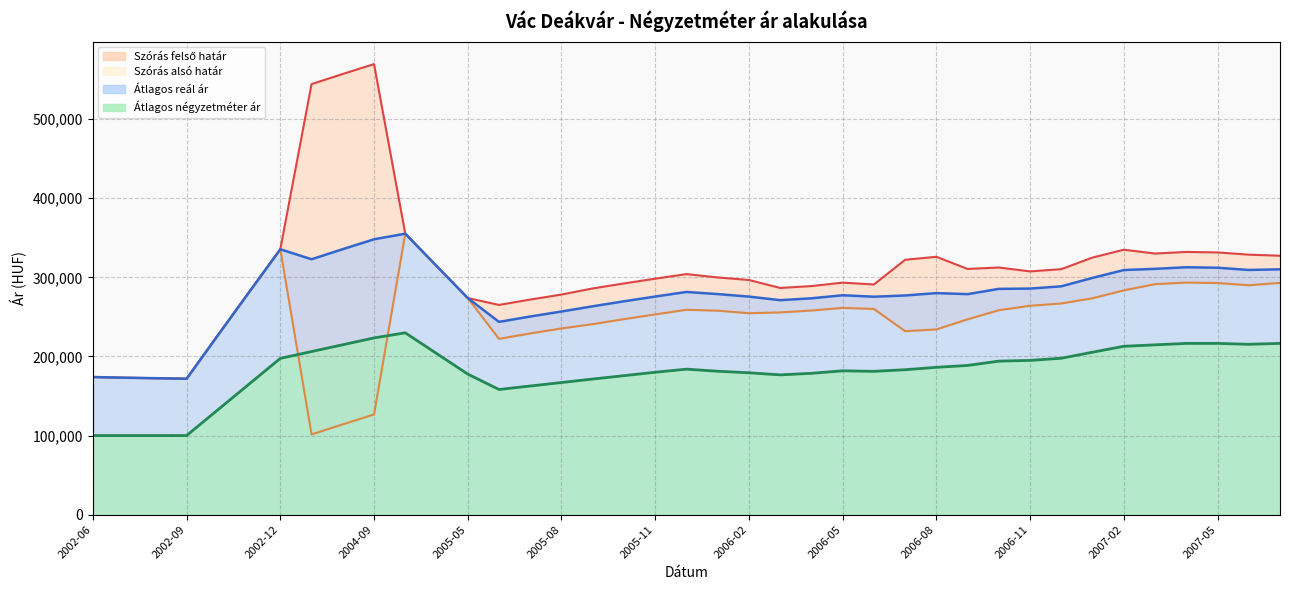

How many data points does each series have?

39